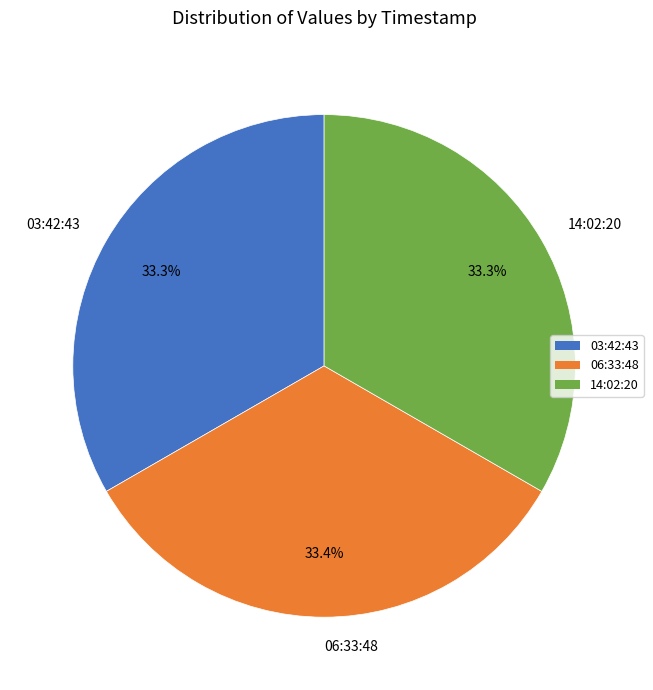

Do 06:33:48 and 14:02:20 together represent more than half of the pie?

Yes